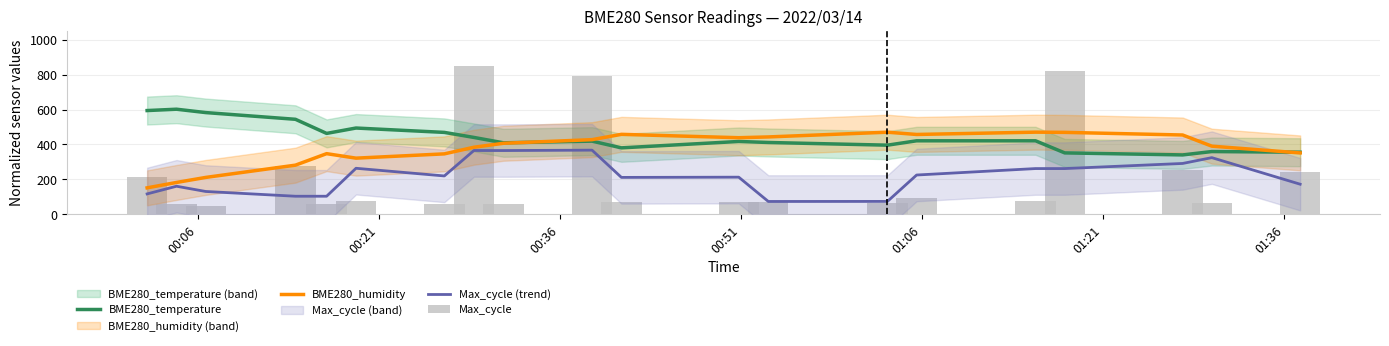

True or false: Max_cycle (trend) has a value of 100.0 at 7.

False